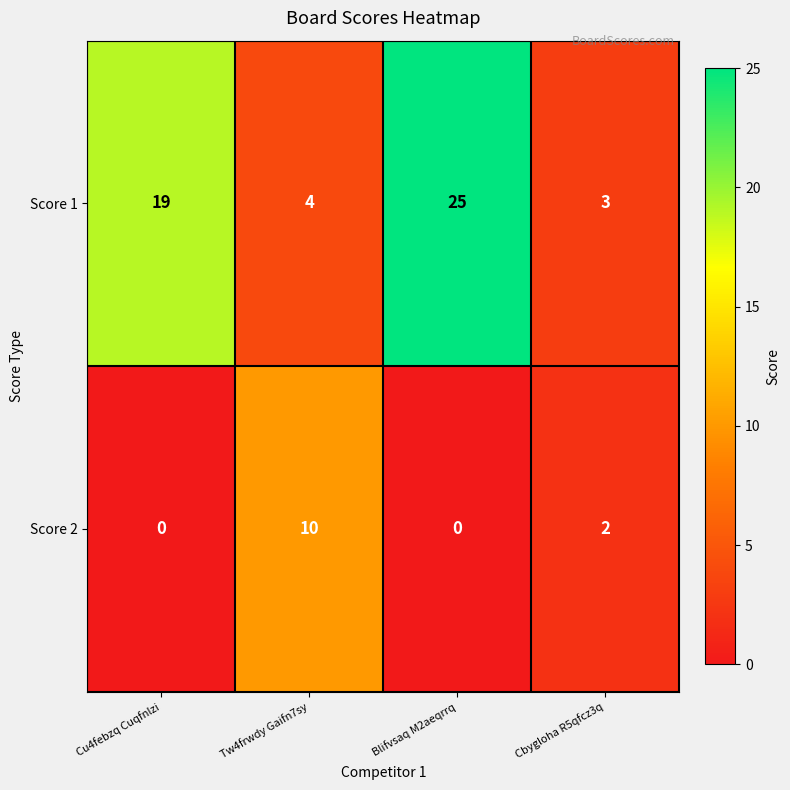

Reading left to right, extract all data points from this chart.

Score 1: Cu4febzq Cuqfnlzi=19	Tw4frwdy Gaifn7sy=4	Blifvsaq M2aeqrrq=25	Cbygloha R5qfcz3q=3
Score 2: Cu4febzq Cuqfnlzi=0	Tw4frwdy Gaifn7sy=10	Blifvsaq M2aeqrrq=0	Cbygloha R5qfcz3q=2